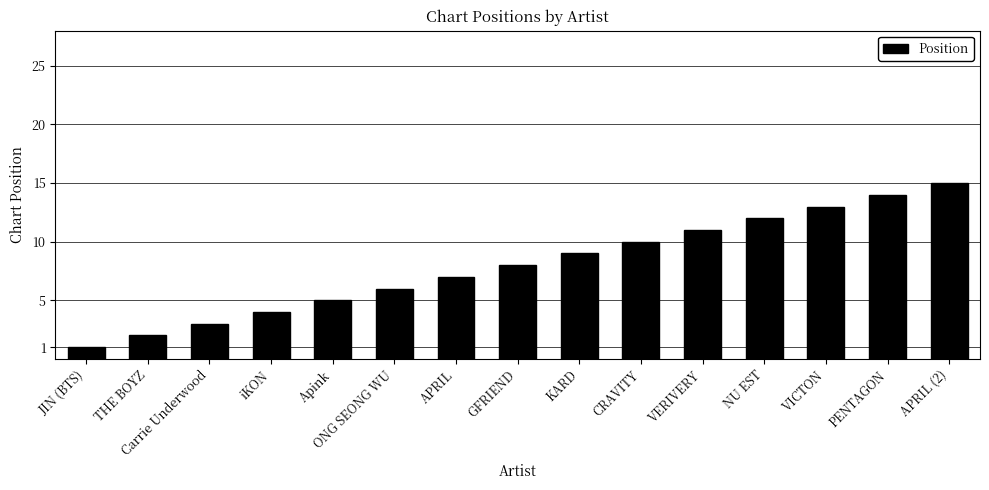

Approximately how many times larger is the value at VICTON compared to NU EST?

1.1